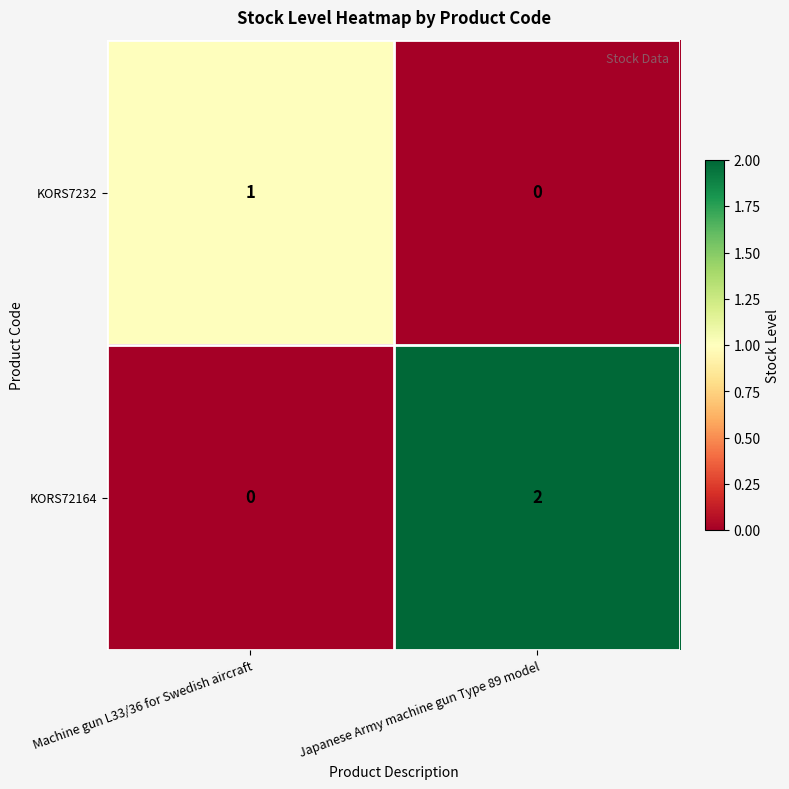

The value of KORS72164 at Japanese Army machine gun Type 89 model is 2. True or false?

True